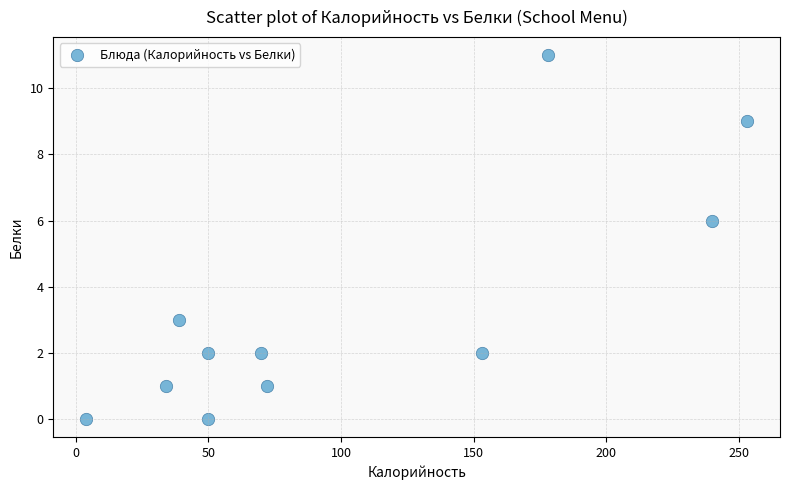

What Y value in the scatter plot is closest to 5?

6